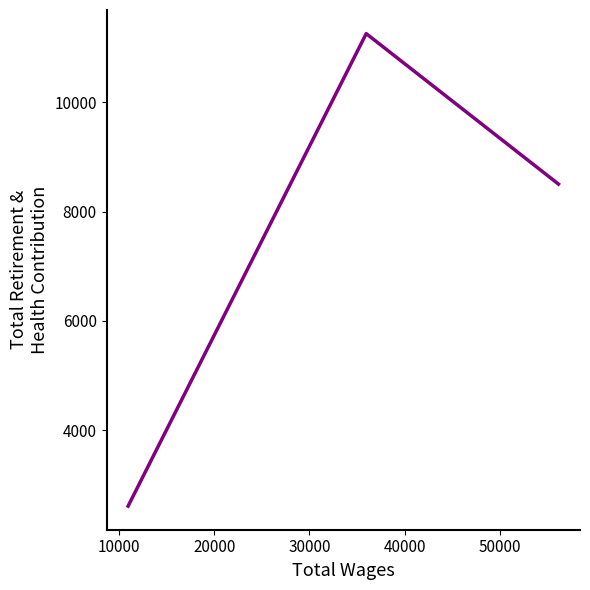

What is the greatest value displayed?

11253